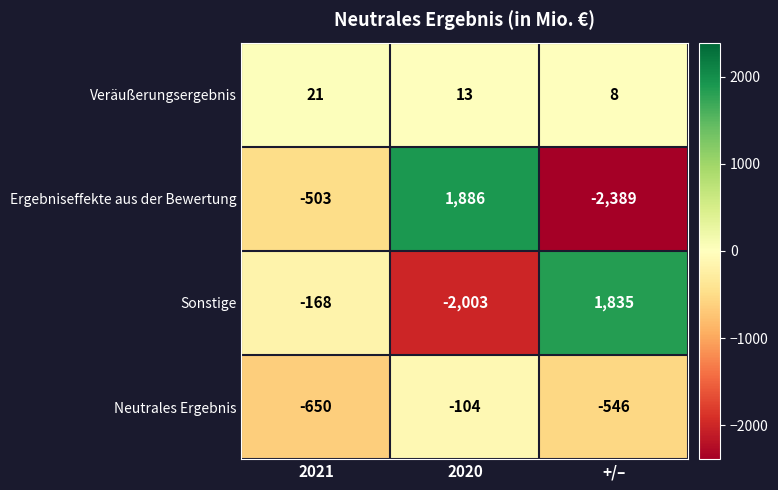

Rank the series by their average value, from highest to lowest.

Veräußerungsergebnis, Sonstige, Ergebniseffekte aus der Bewertung, Neutrales Ergebnis